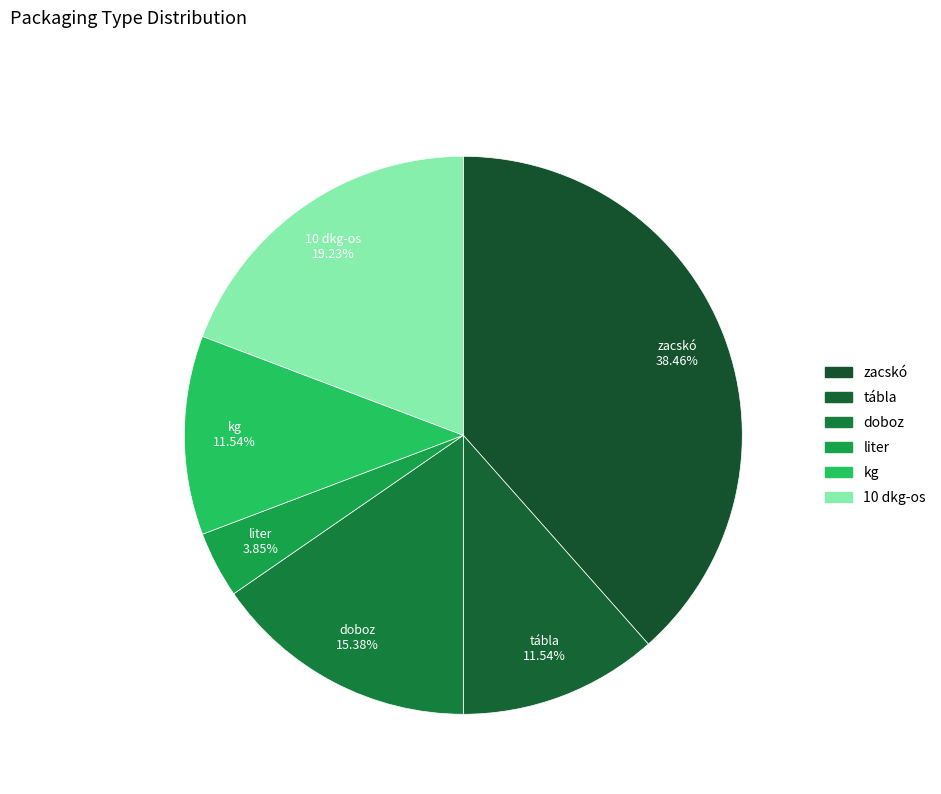

Combined, do kg and liter account for over 50%?

No